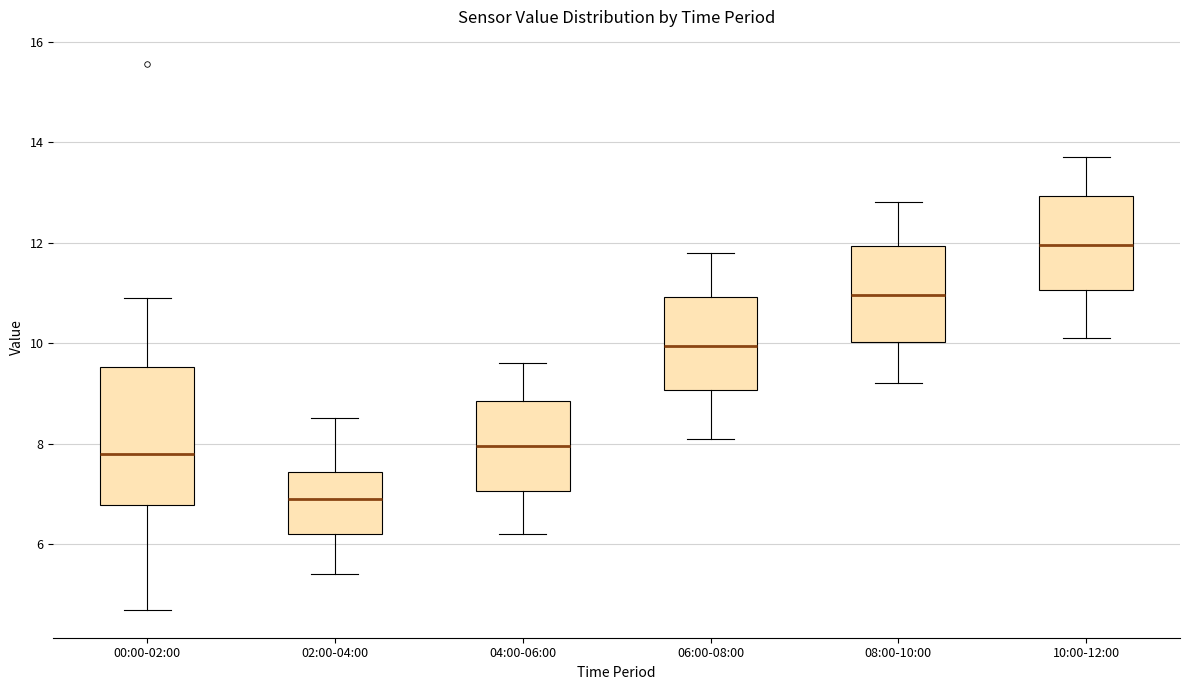

Which box has the highest median line?

10:00-12:00